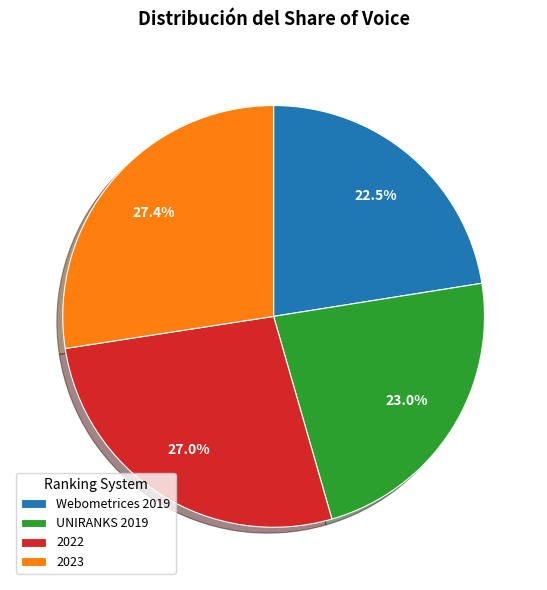

To the nearest percent, what percentage of the pie is 2023?

27%